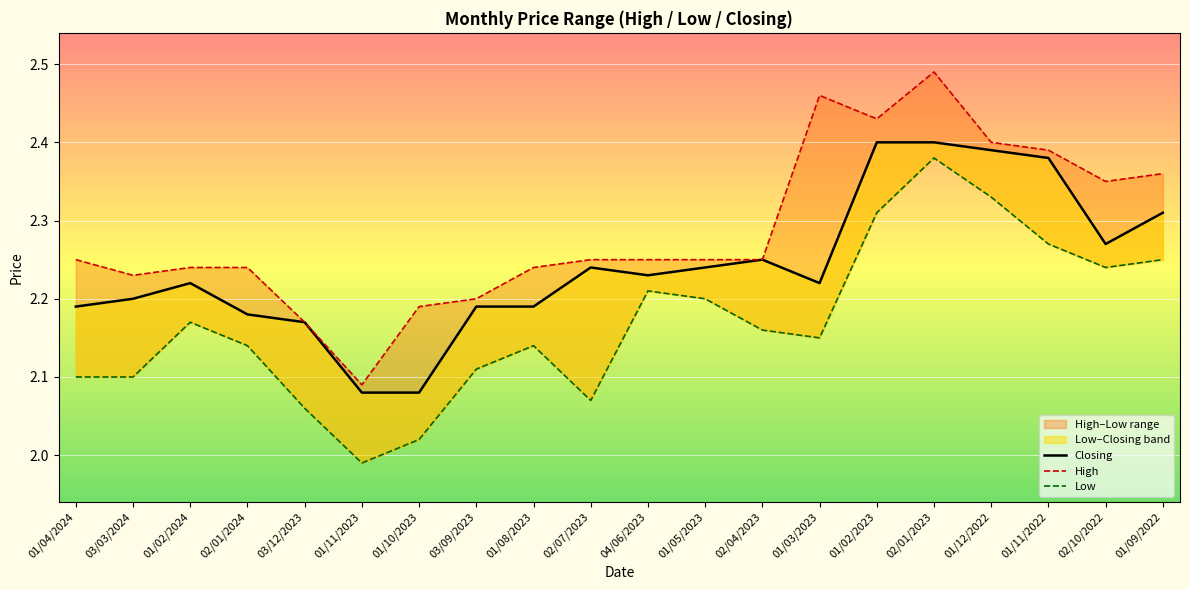

Which series has the largest total across all categories?

High